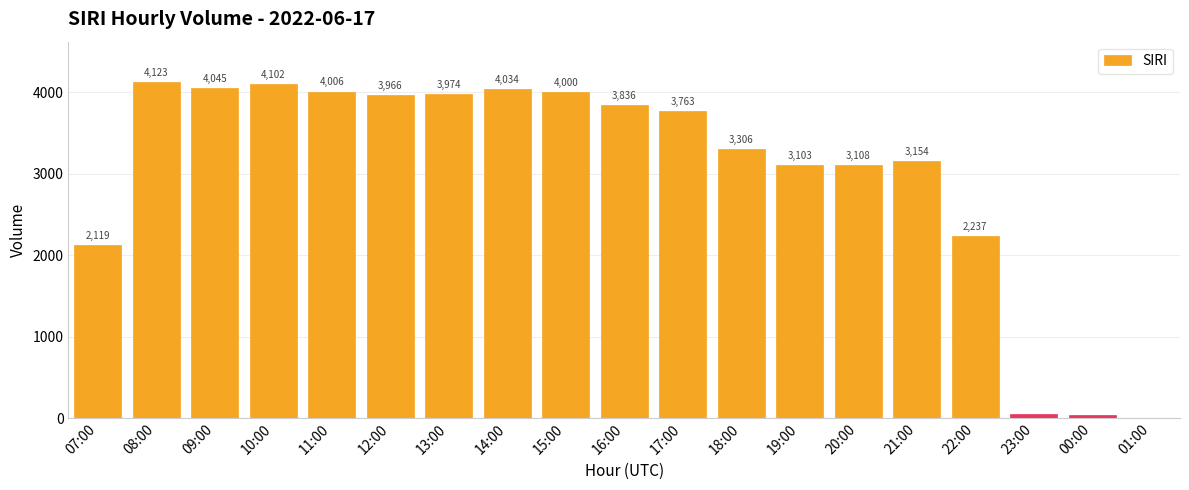

Are the bars horizontal?

No